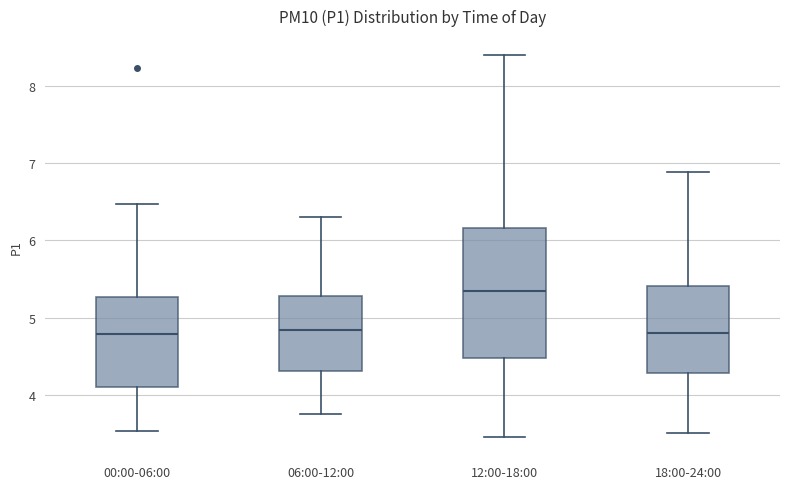

Which box has the highest median line?

12:00-18:00